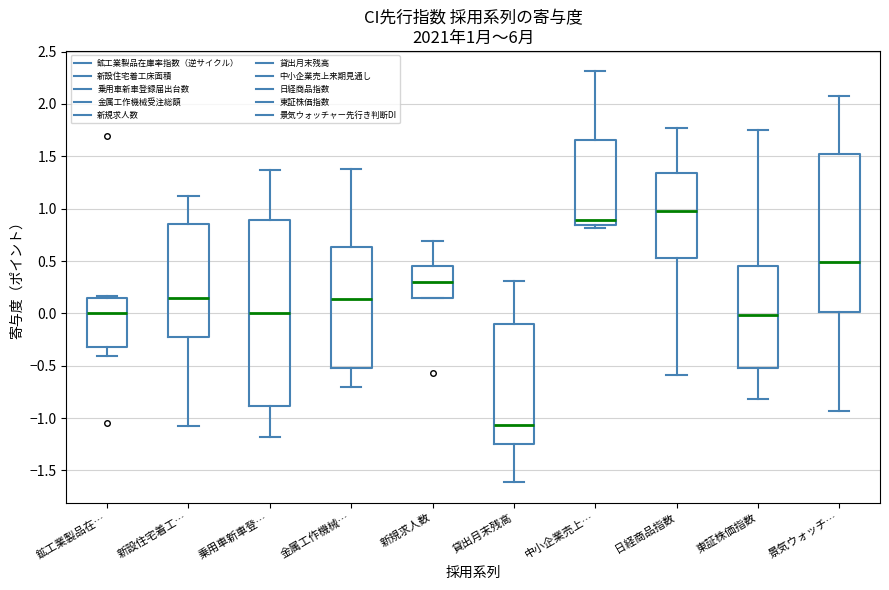

Comparing the boxes themselves (not the whiskers), which one is the tallest?

乗用車新車登…